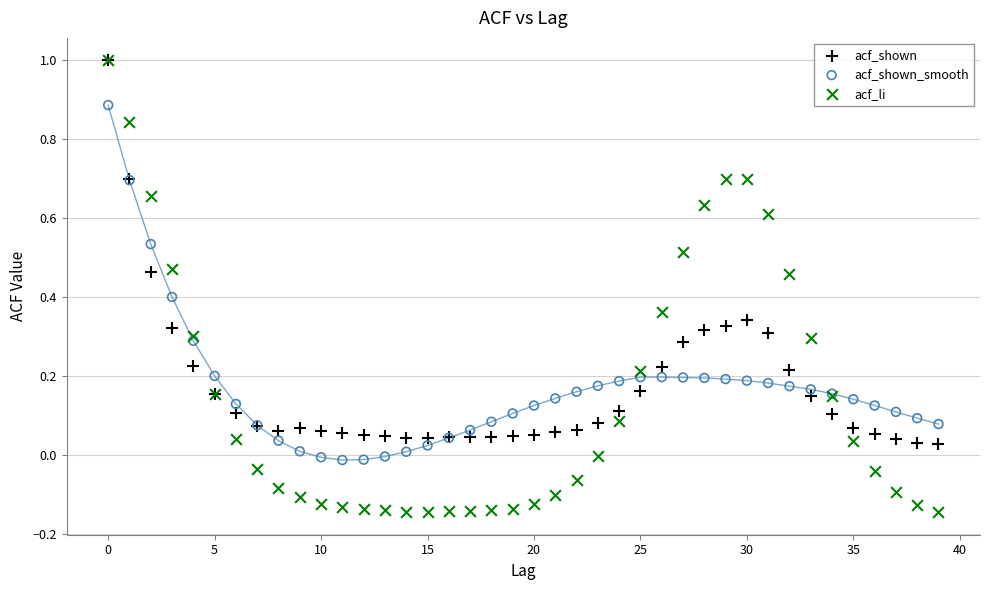

What are all the series names shown in the legend?

acf_shown, acf_shown_smooth, acf_li